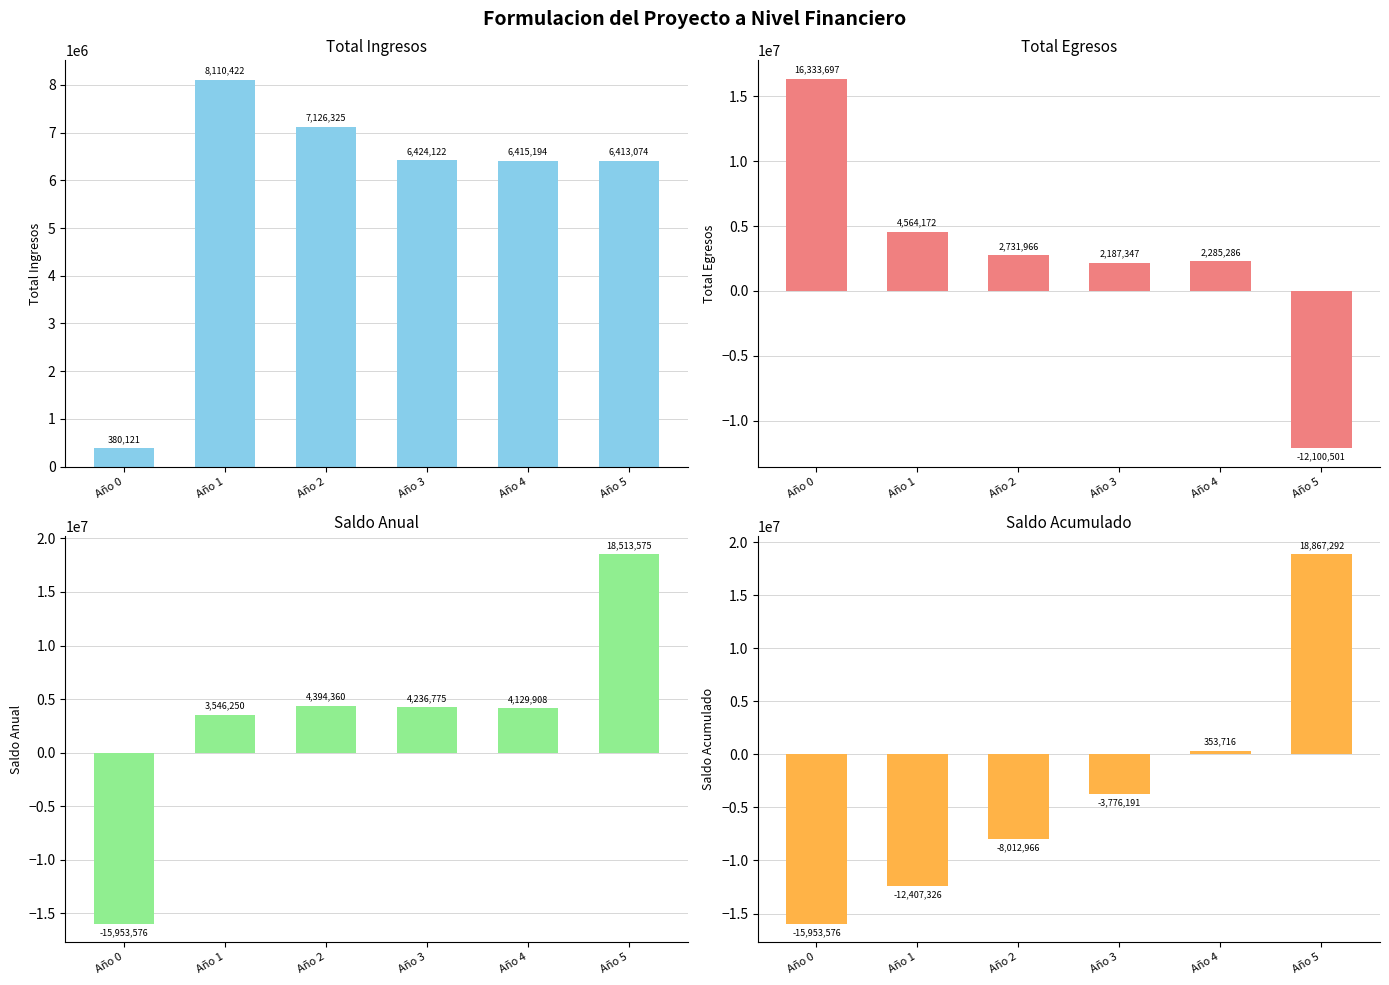

What is the spread (max minus min) of values at Año 2?

15139291.8